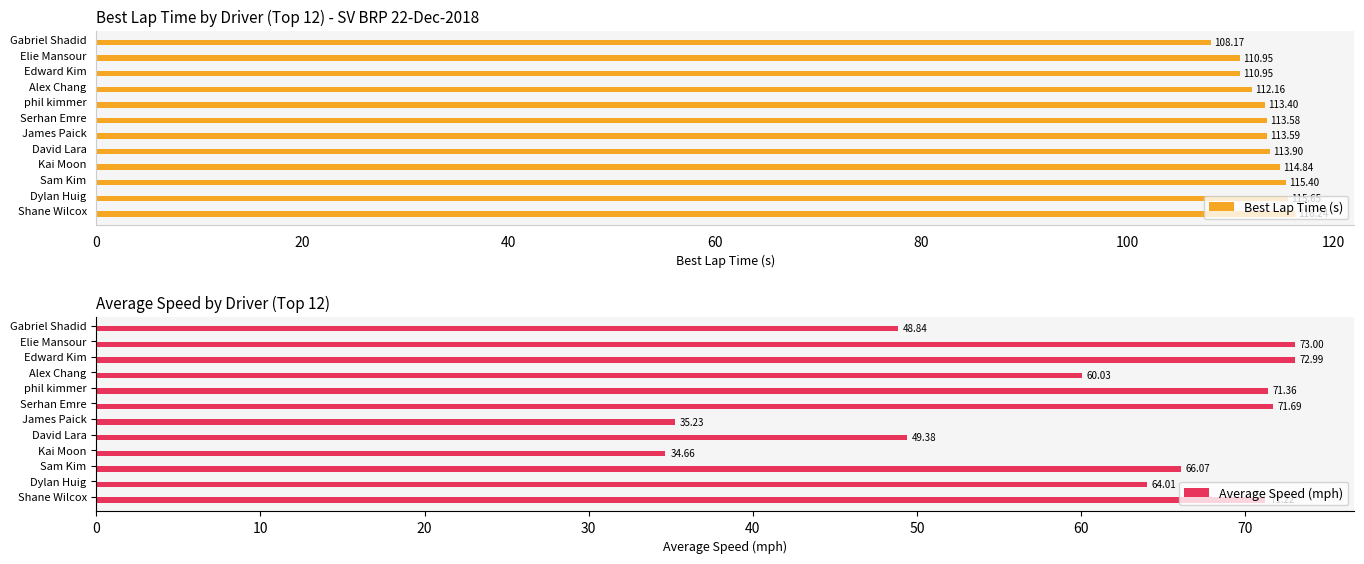

Which category has the lowest value in the Best Lap Time (s) series?

Gabriel Shadid